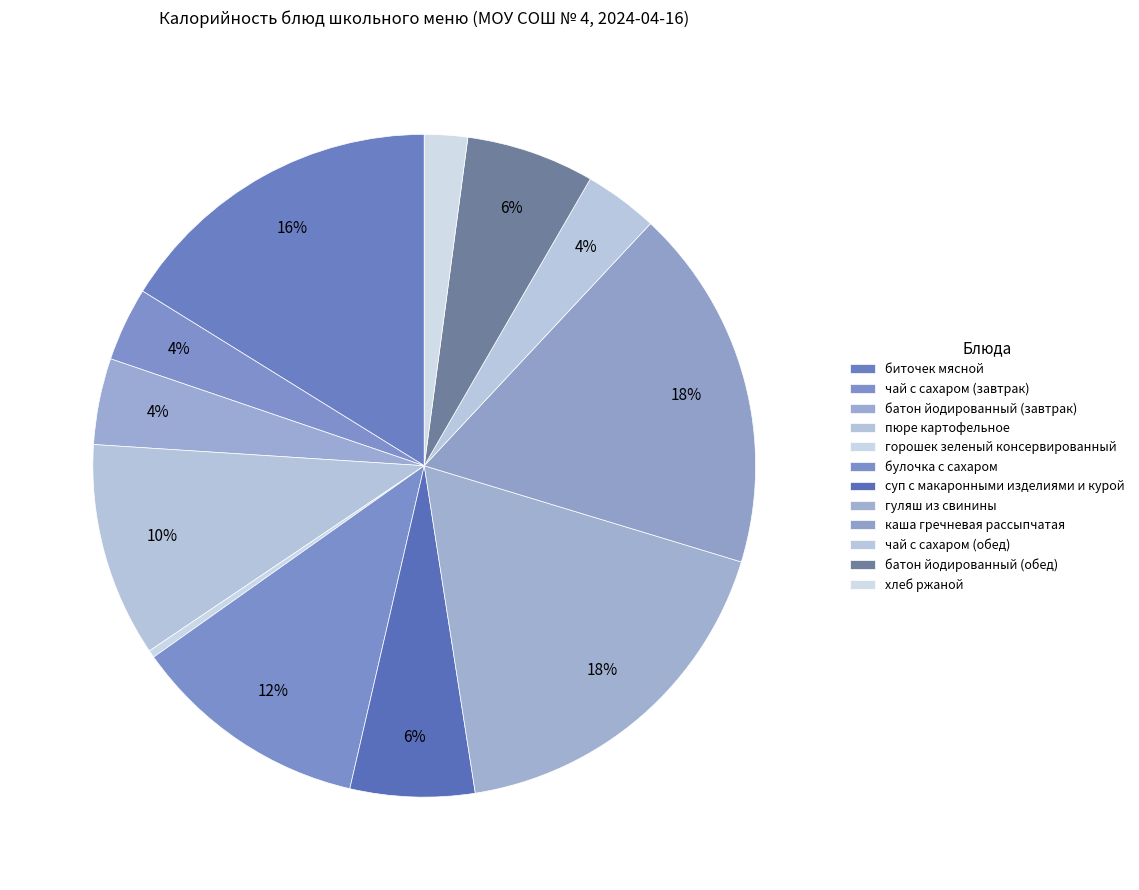

What is the change in value from горошек зеленый консервированный to чай с сахаром (обед)?

+54